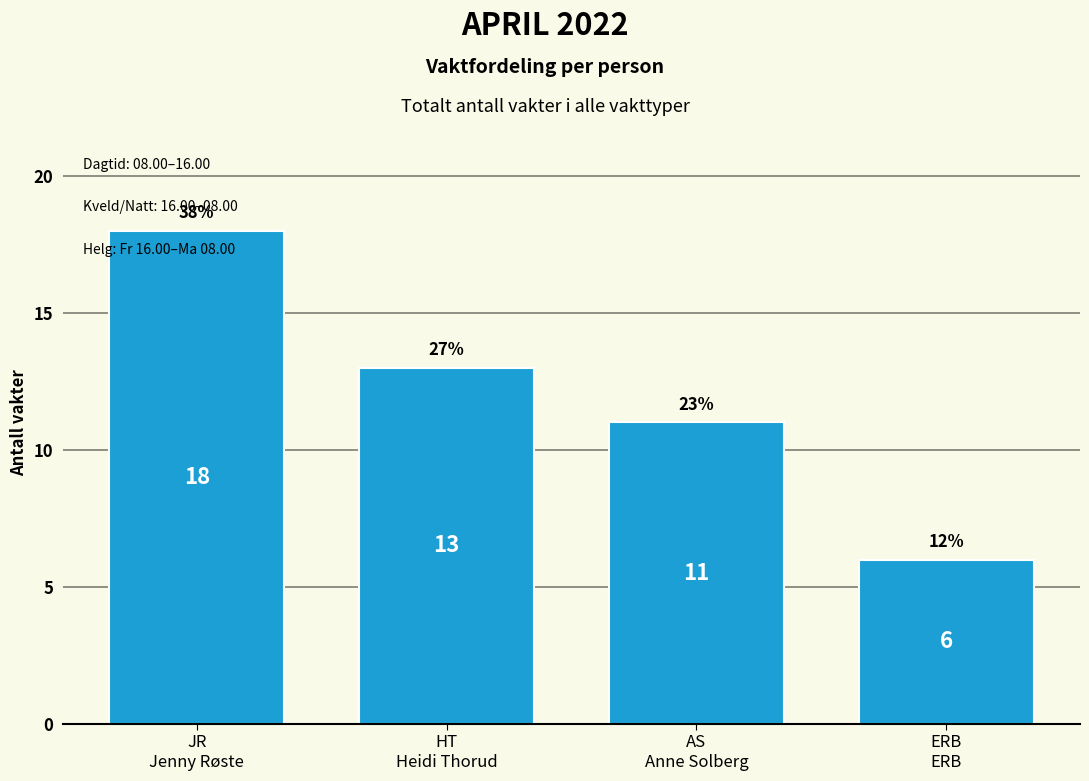

Reading left to right, list all the values displayed in this chart.

18	13	11	6